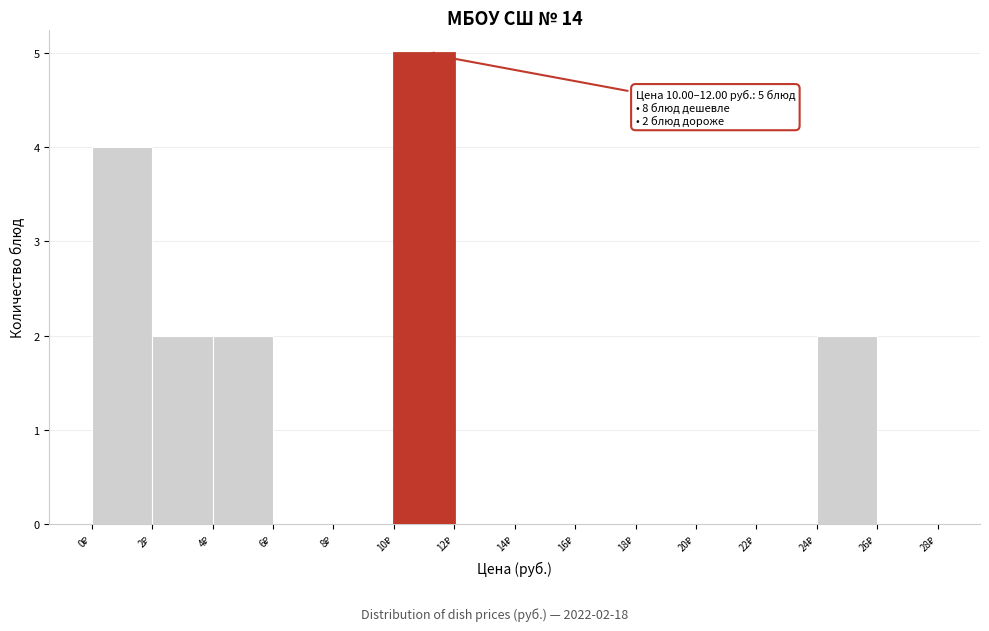

Which range on the x-axis has the tallest bar?

10 to 12